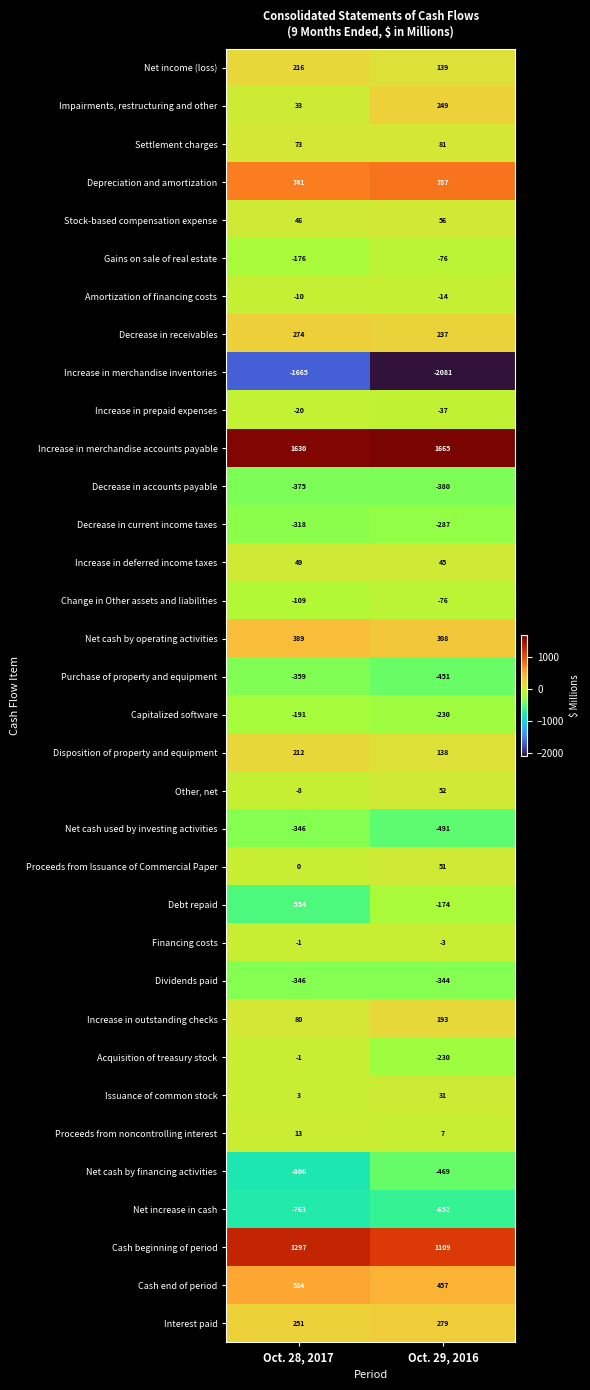

What is the sum of all Amortization of financing costs values?

-24